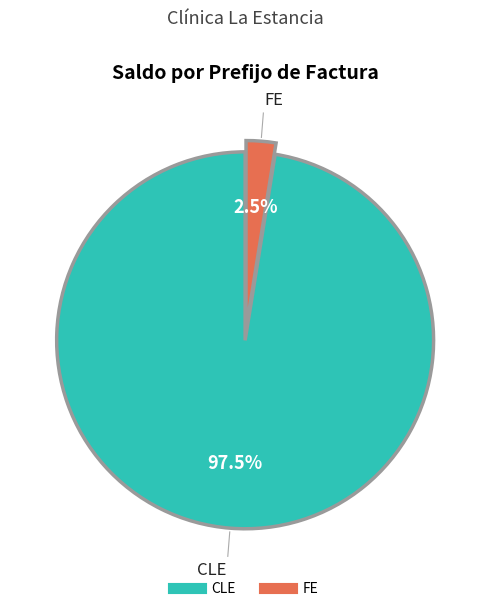

Is there a majority slice in this chart?

Yes